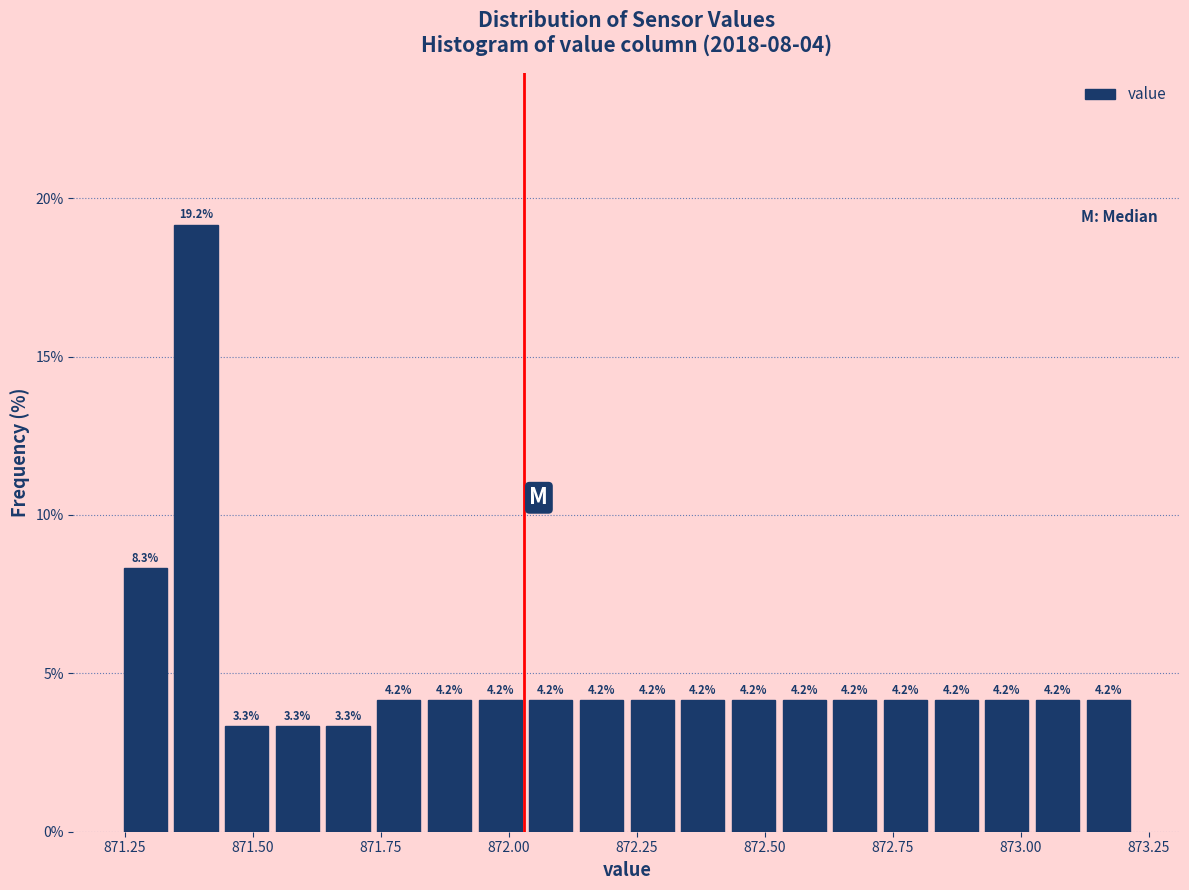

Read against the x-axis, roughly where is the centre of the tallest bar?

871.40